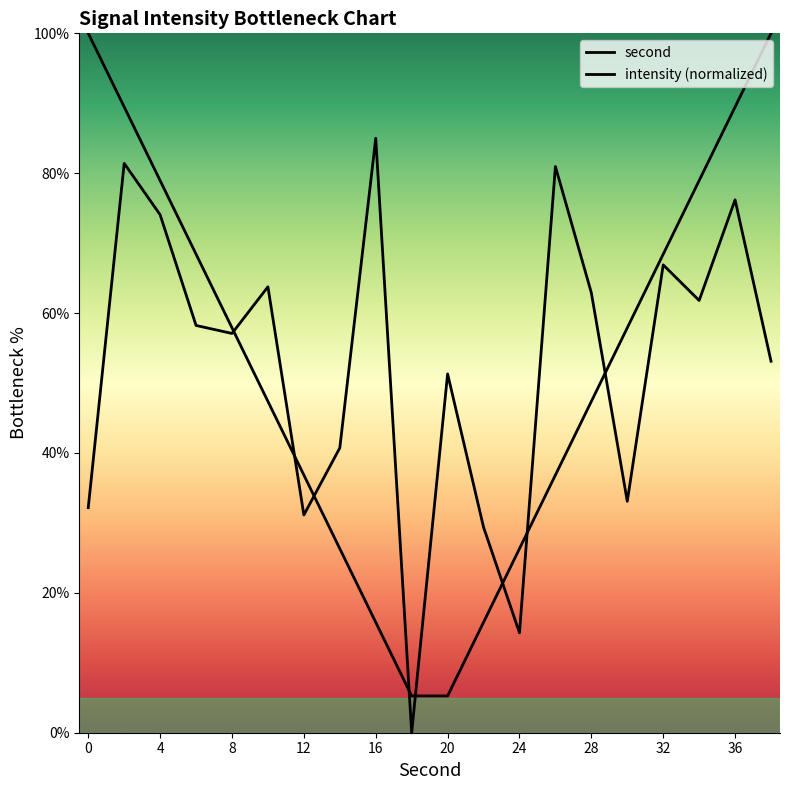

How many values in intensity (normalized) are above zero?

19